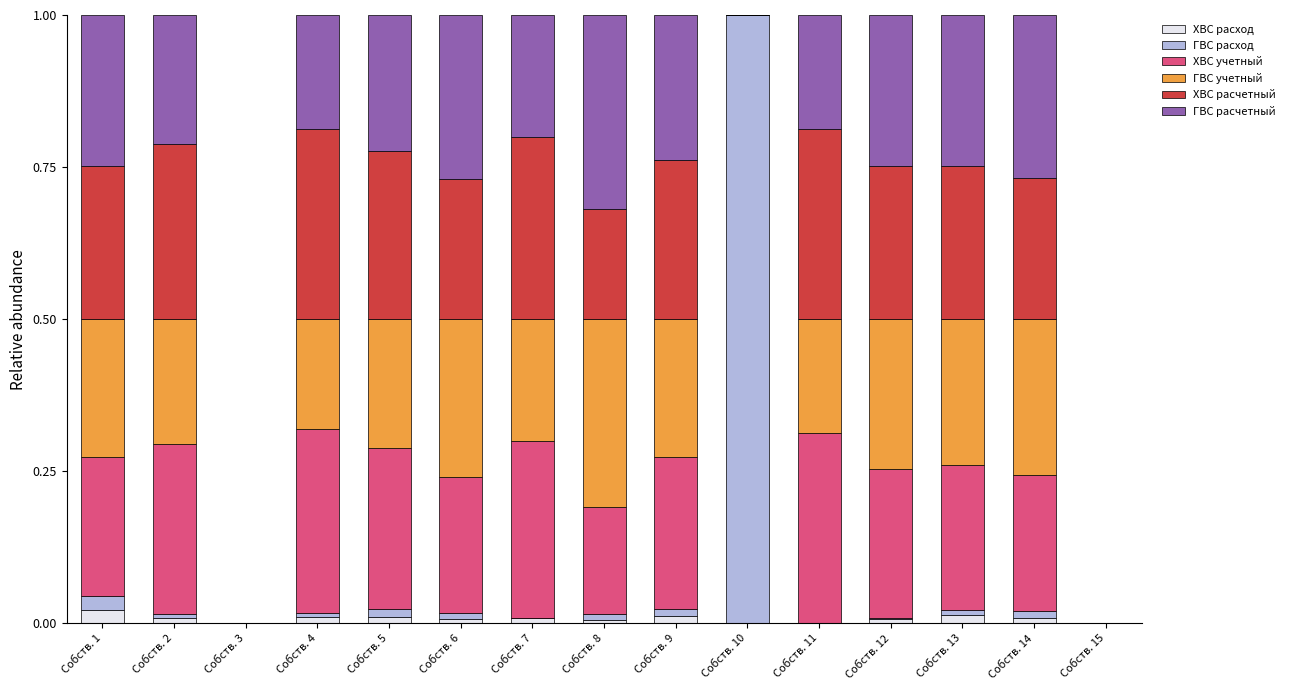

Are the bars grouped side by side (vs. stacked)?

No